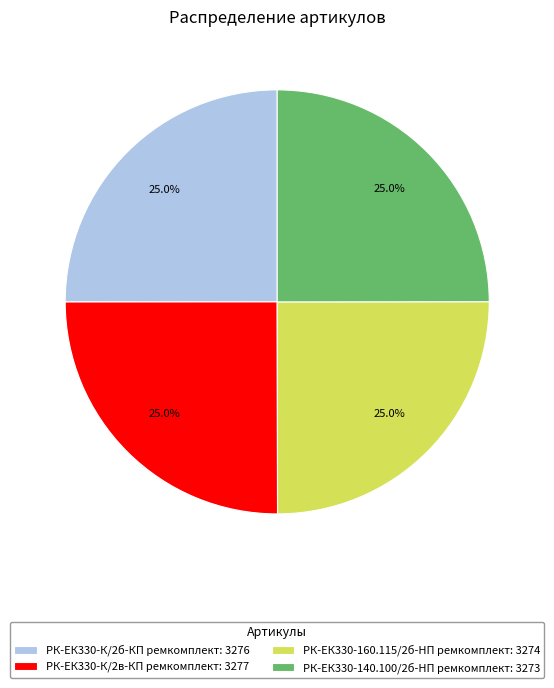

Is РК-ЕК330-К/2в-КП ремкомплект: 3277 the majority of the pie?

No